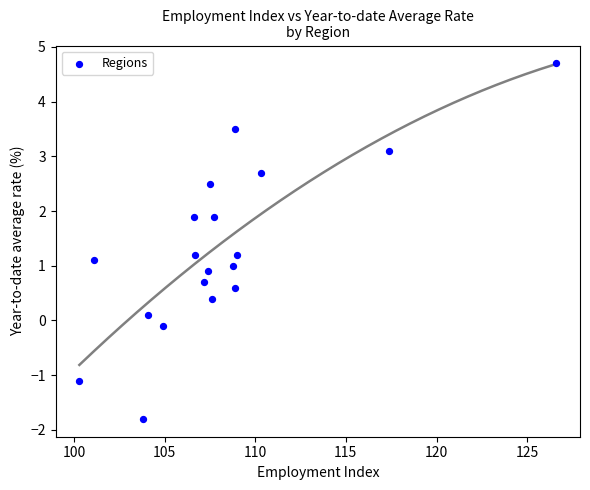

What is the range of X values (max minus min)?

26.3